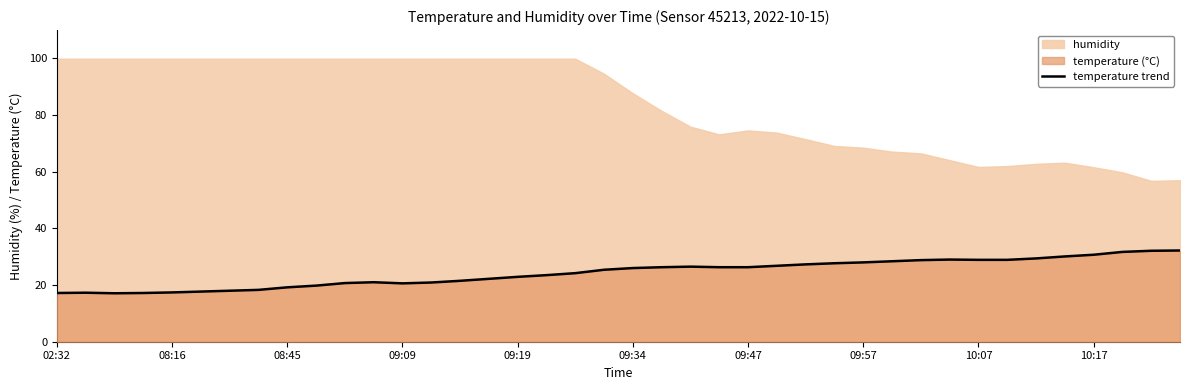

What is the label of the 5th point from the left?

08:16